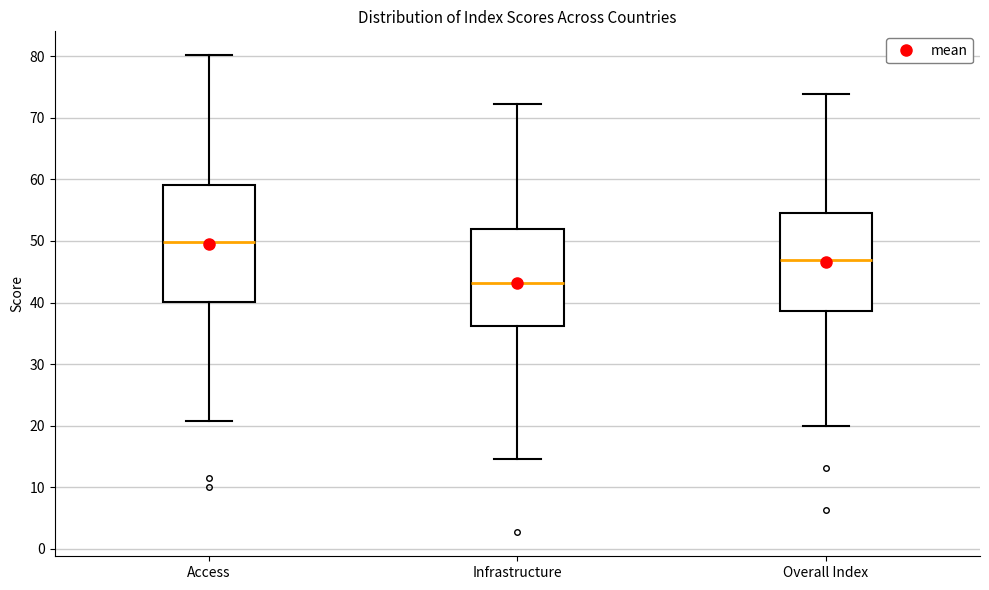

Which box's median line is the highest?

Access